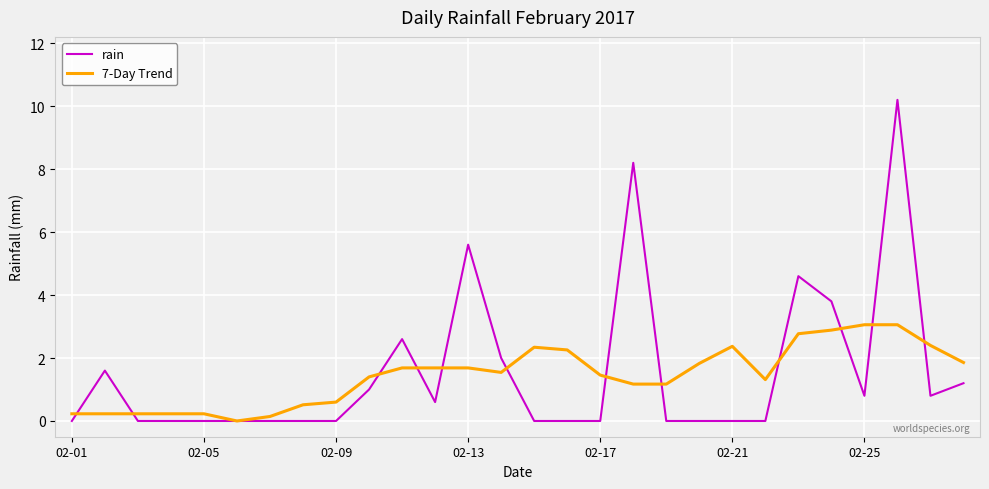

What is the maximum value for 7-Day Trend?

3.1